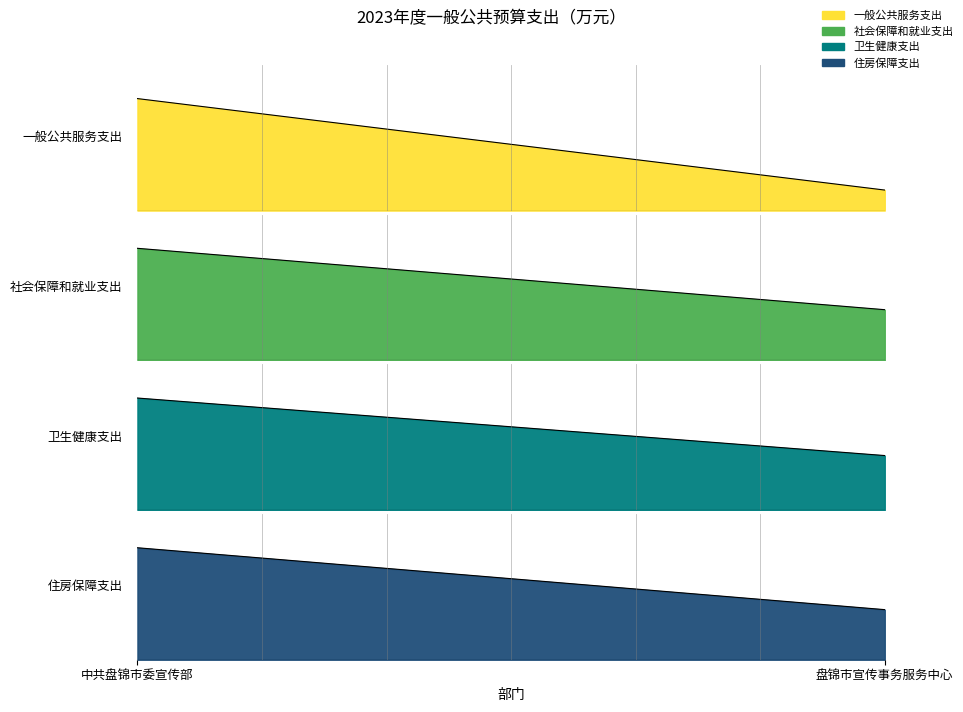

Count the number of categories in the chart.

2